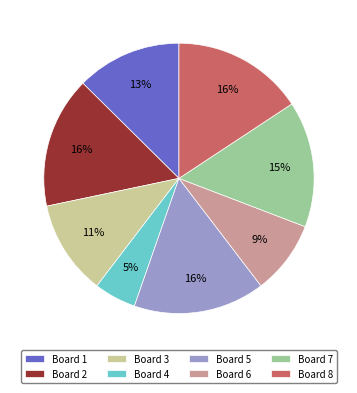

What percentage is the Board 7 slice, to the nearest percent?

15%